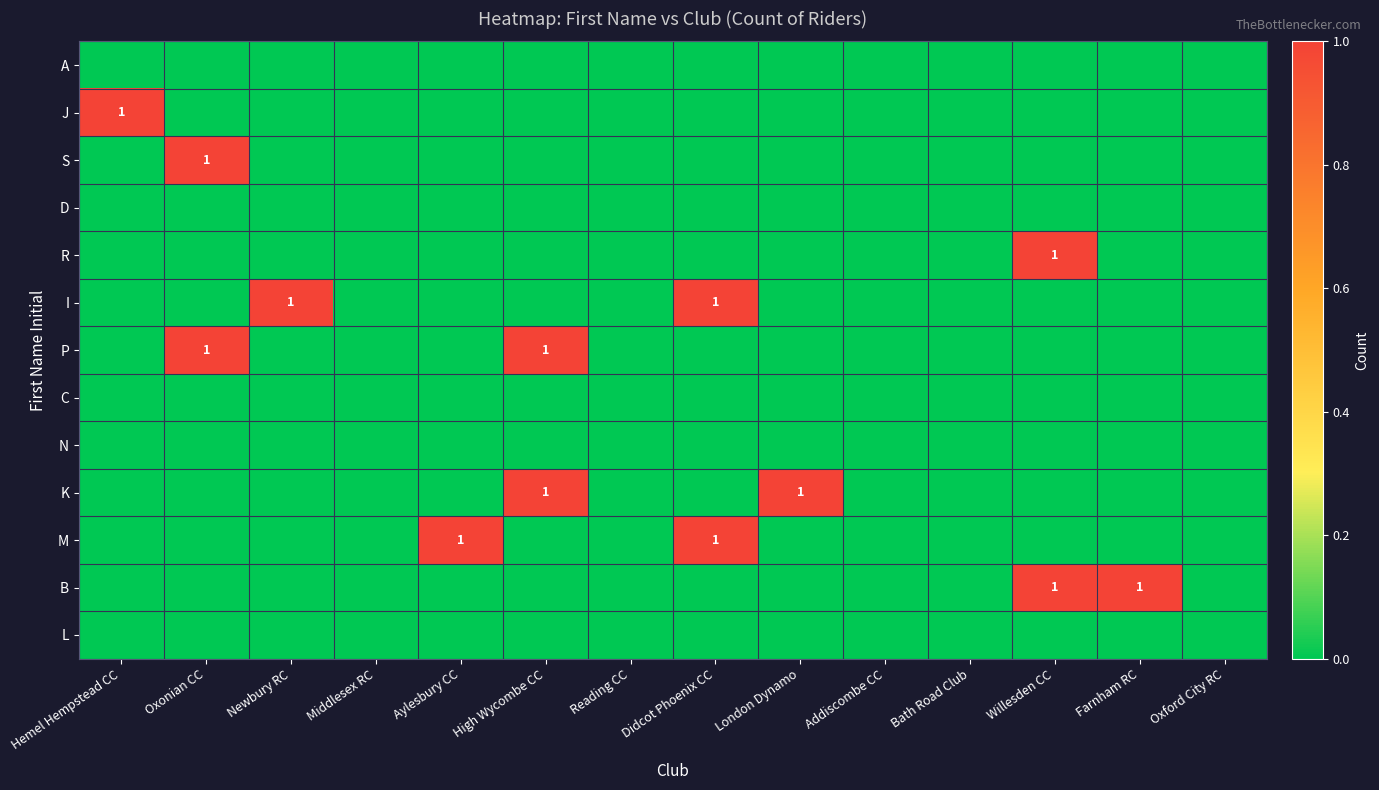

The value of J at Aylesbury CC is 0. True or false?

True